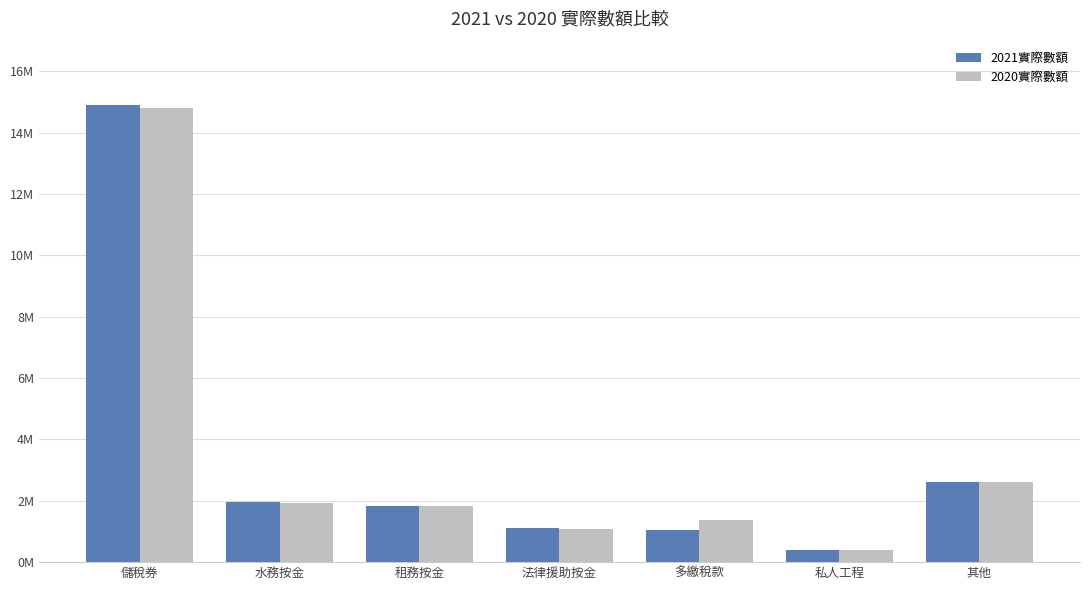

At which category is the sum across all series the highest?

儲稅券